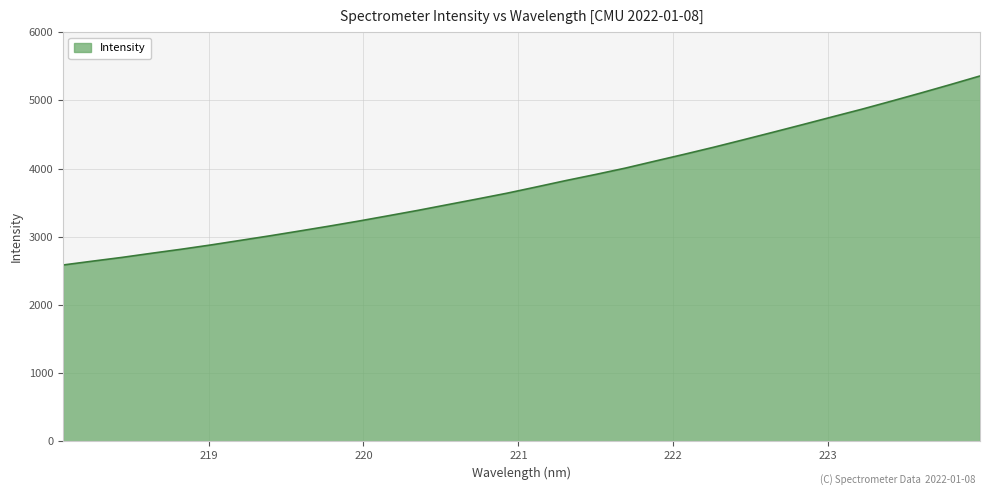

What is the smallest value displayed?

2586.2